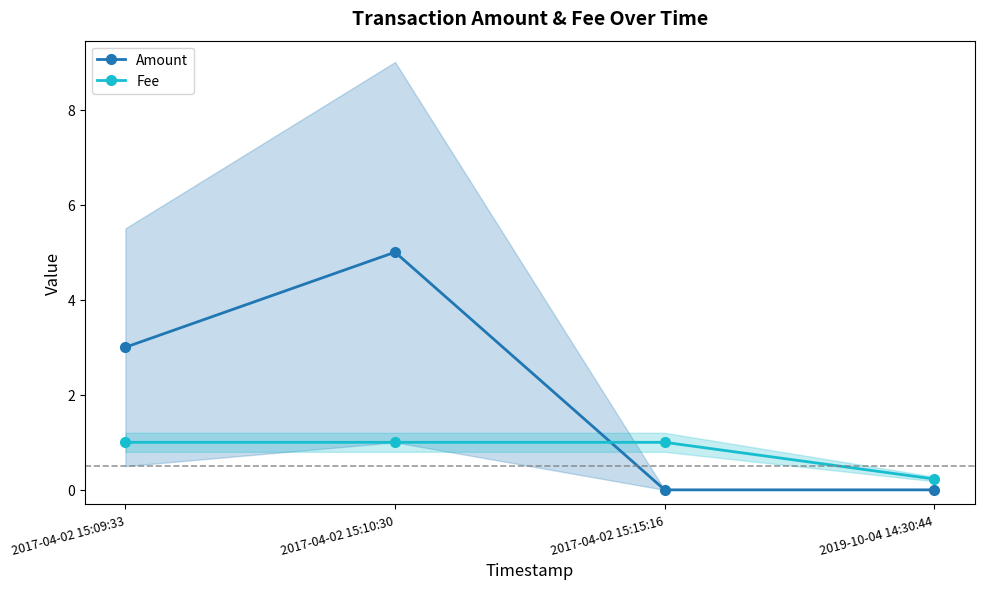

What is the sum of all Fee values?

3.2